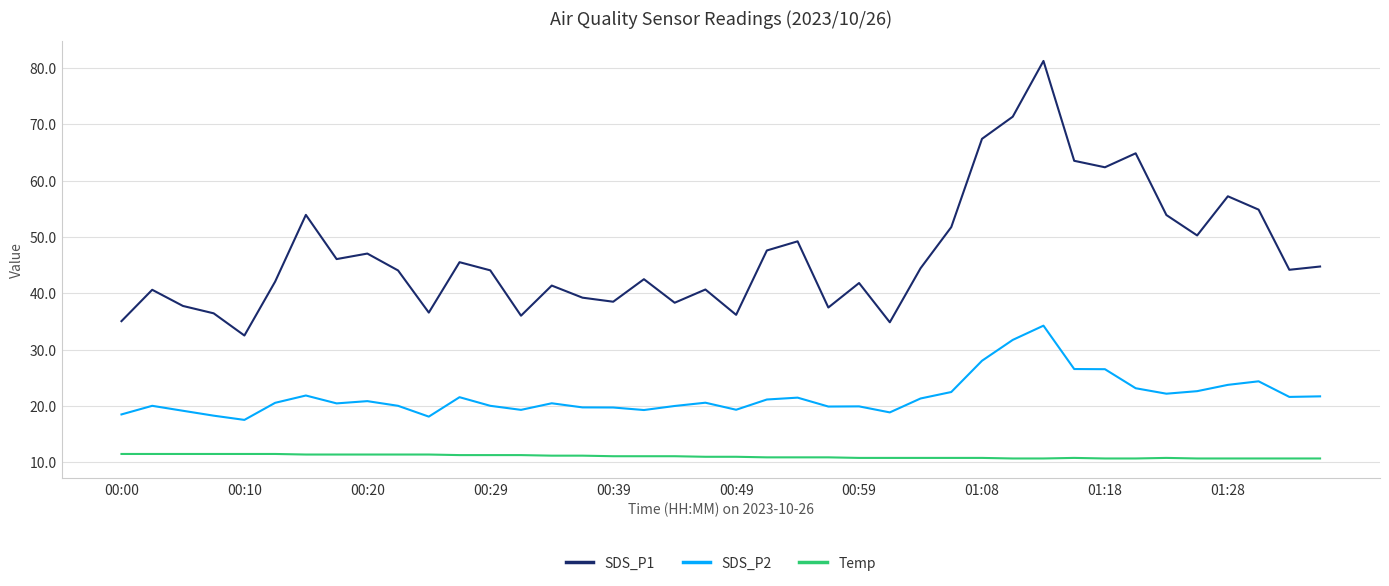

What is the maximum value for SDS_P2?

34.3